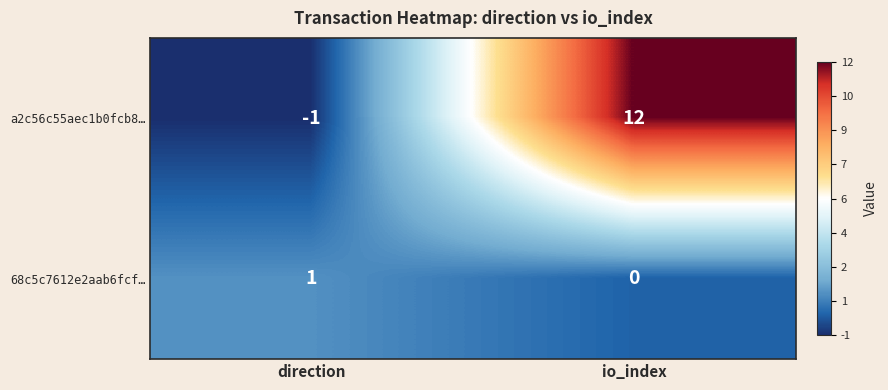

At which label does 68c5c7612e2aab6fcf… reach its minimum?

io_index